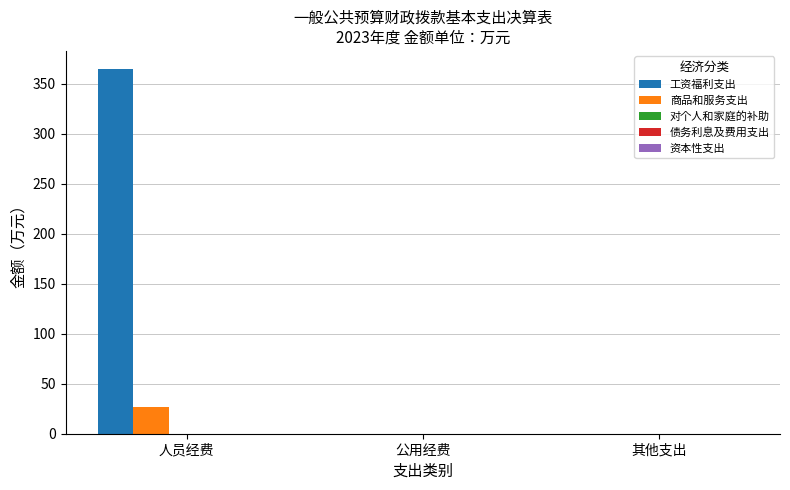

Which series changed the most between 人员经费 and 其他支出?

工资福利支出